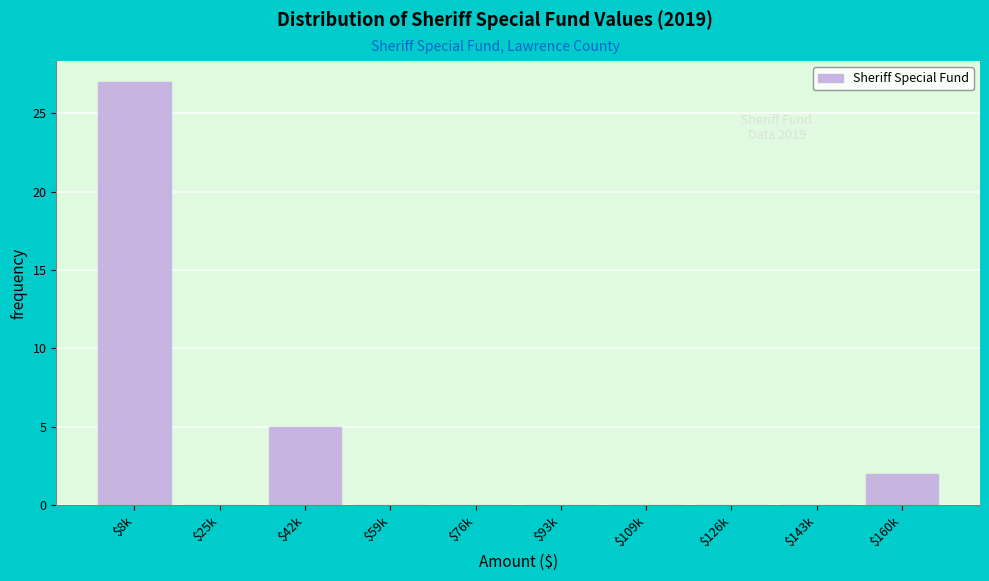

True or false: the data shows 0 at $76k.

True